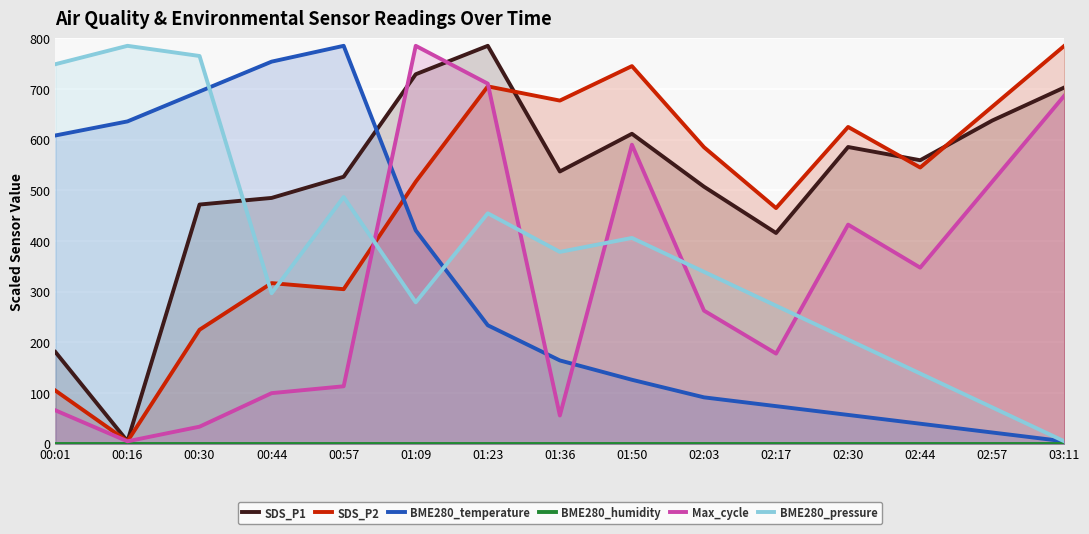

At how many categories does at least one series exceed 505?

14